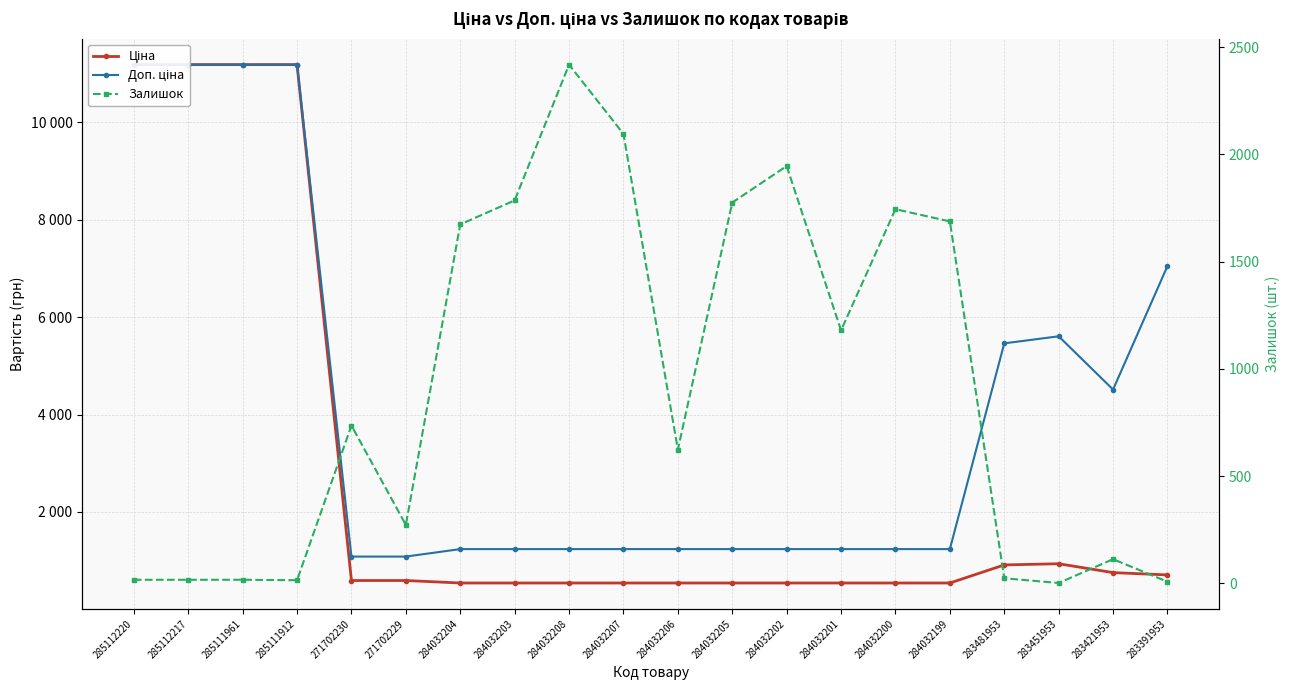

Does the chart display data point markers on the line(s)?

Yes